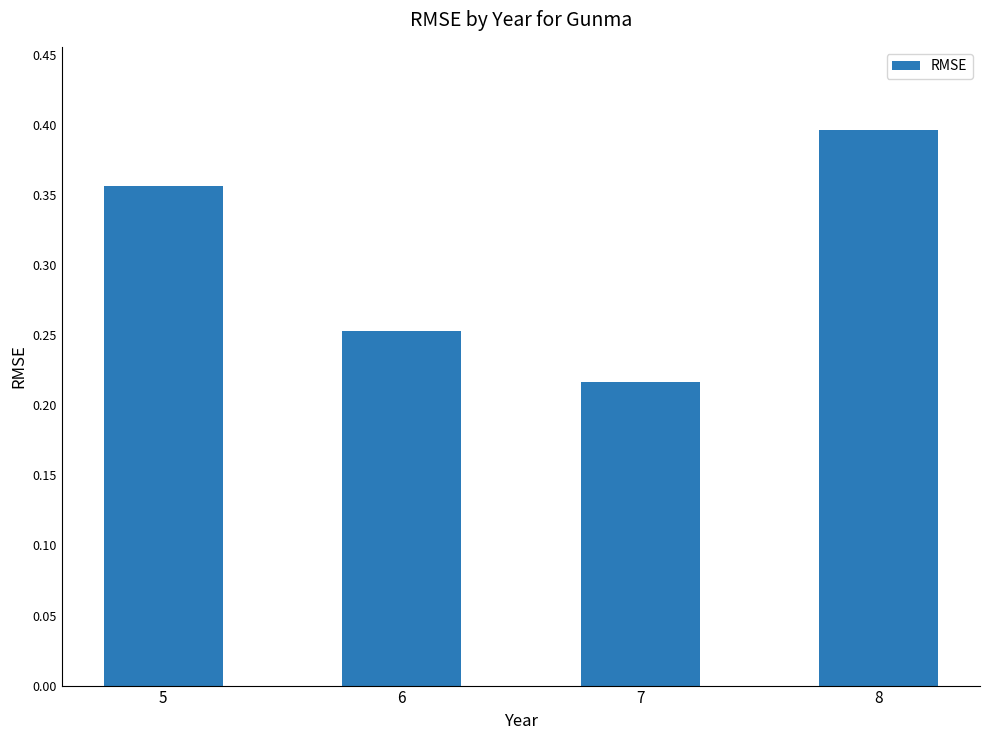

What is the sum of all values?

1.2